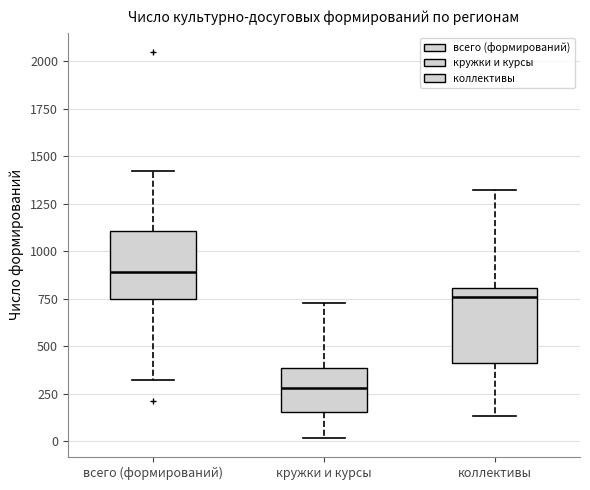

Reading left to right, read every box against the y-axis: the position of its median line, the range the box covers, and the ends of its whiskers. The values are not printed on the chart, so give them approximately, as read against the axis.

всего (формирований): median 900, box 750 to 1100, whiskers 300 to 1400
кружки и курсы: median 300, box 150 to 400, whiskers 0 to 750
коллективы: median 750, box 400 to 800, whiskers 150 to 1300